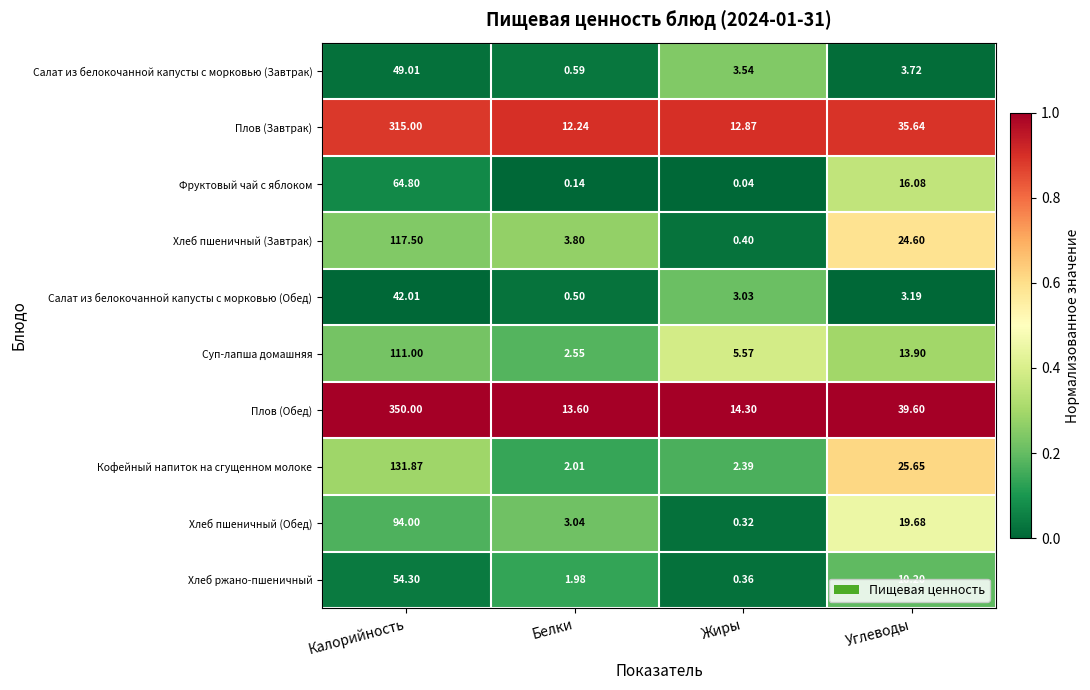

At which category is the sum across all series the highest?

Калорийность